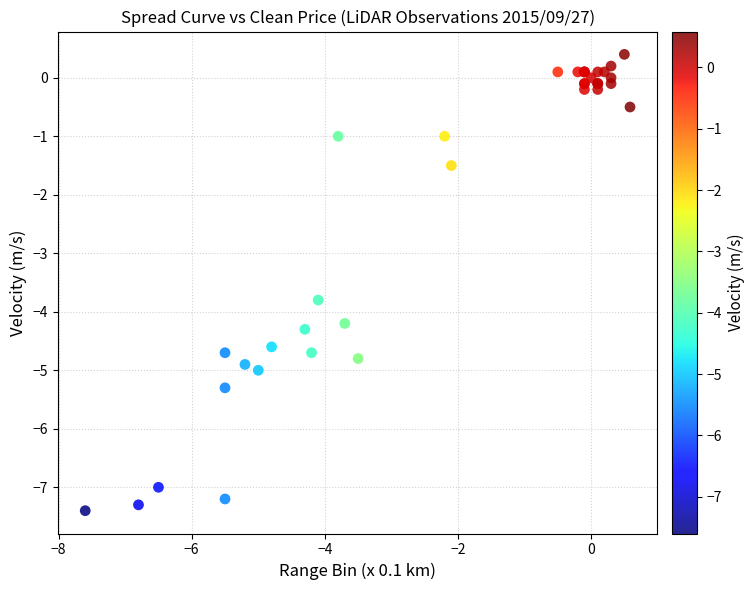

What Y value in the scatter plot is closest to -3?

-3.8